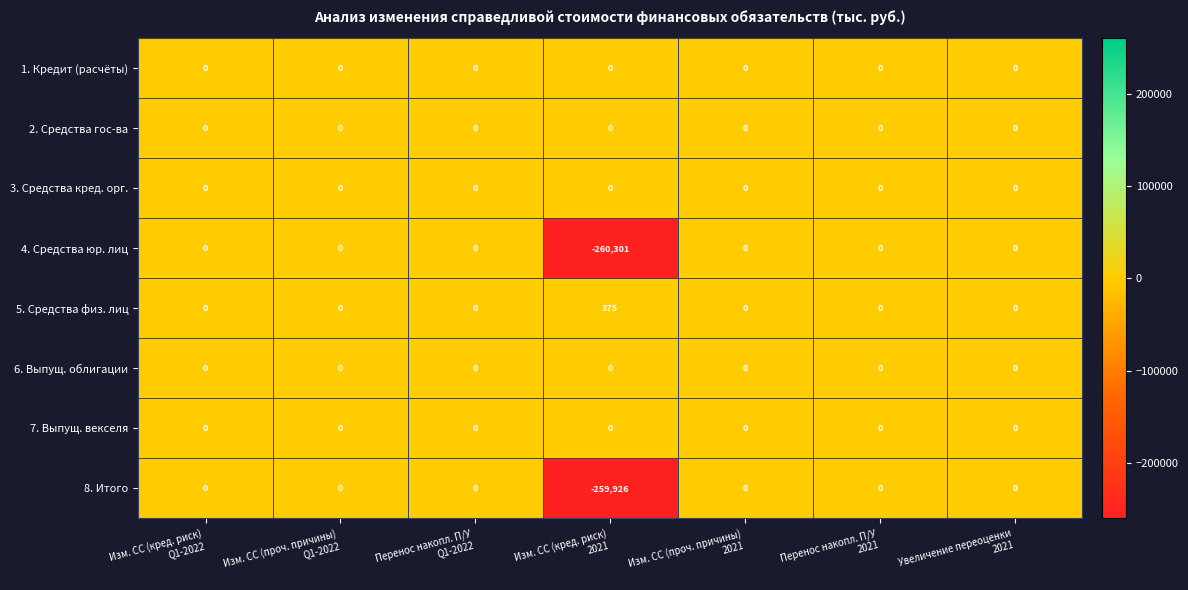

What is the difference between the maximum and minimum values in the 4. Средства юр. лиц series?

260301